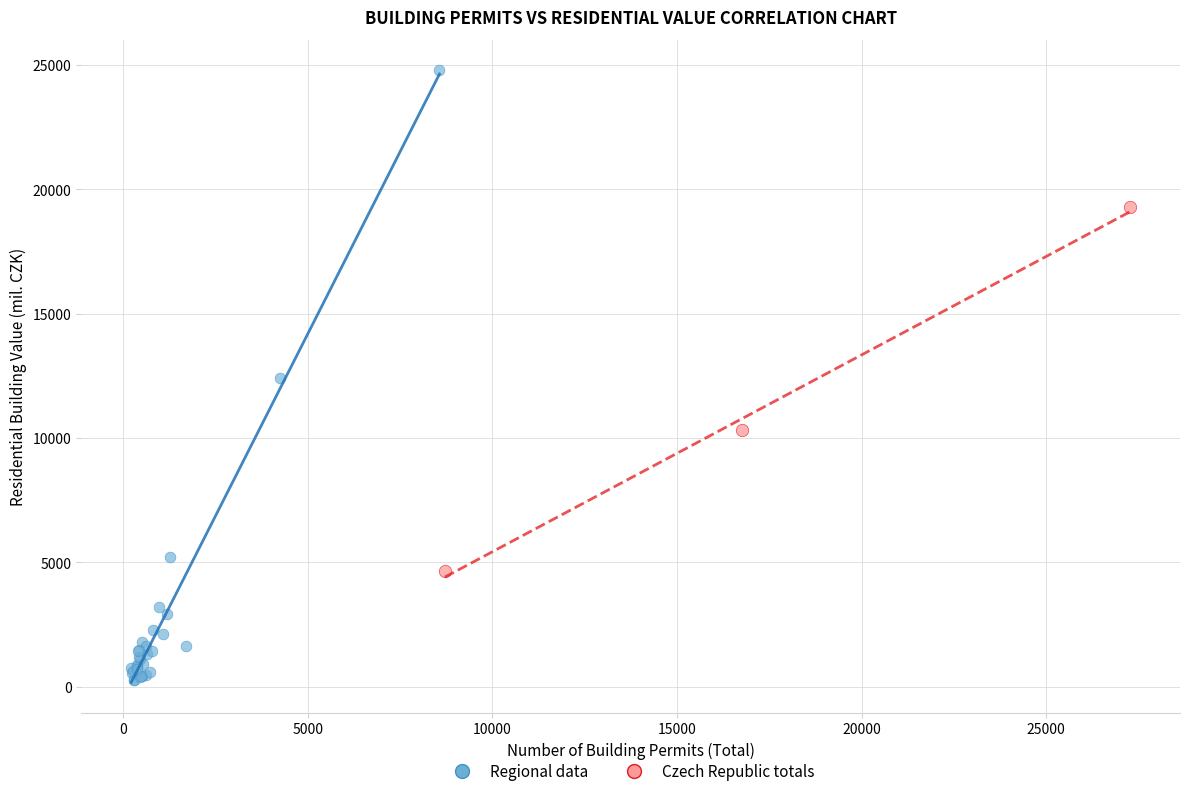

Which series contains the highest Y value?

Regional data